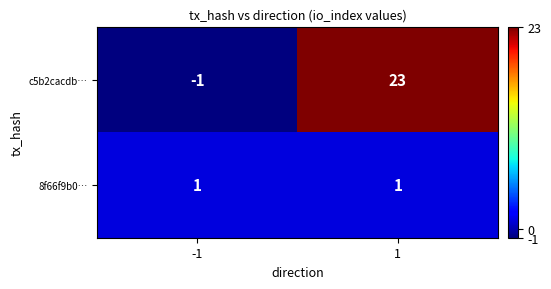

Count the number of data series in this chart.

2